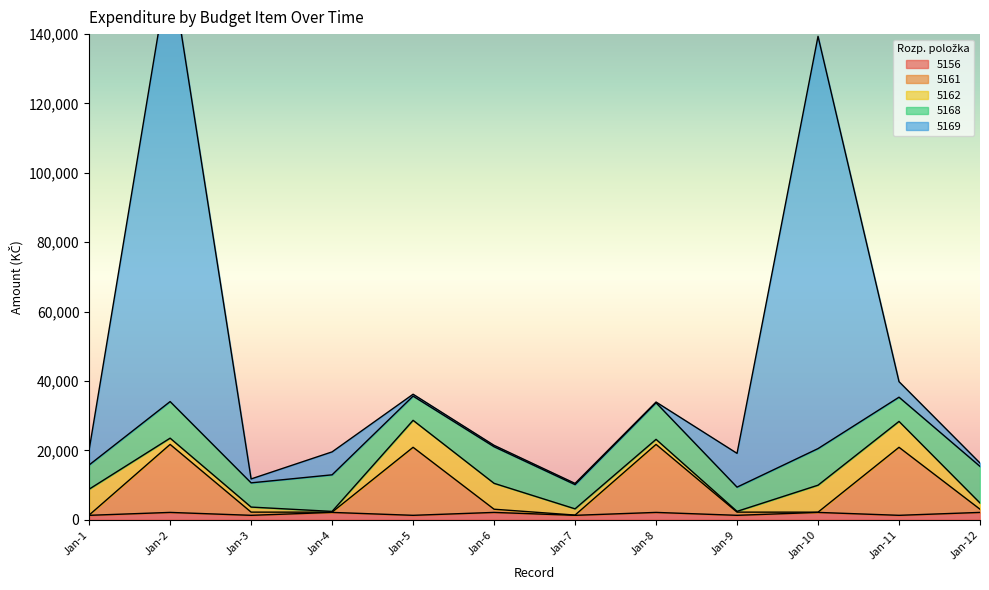

What is the sum of the 5168 values at Jan-7 and Jan-5?

13966.0